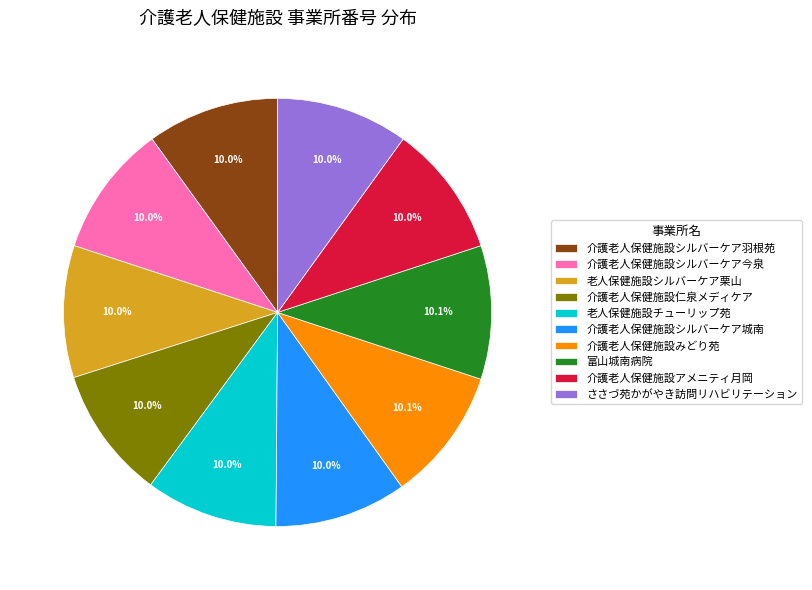

What portion of the pie excludes 介護老人保健施設シルバーケア城南?

90.0%